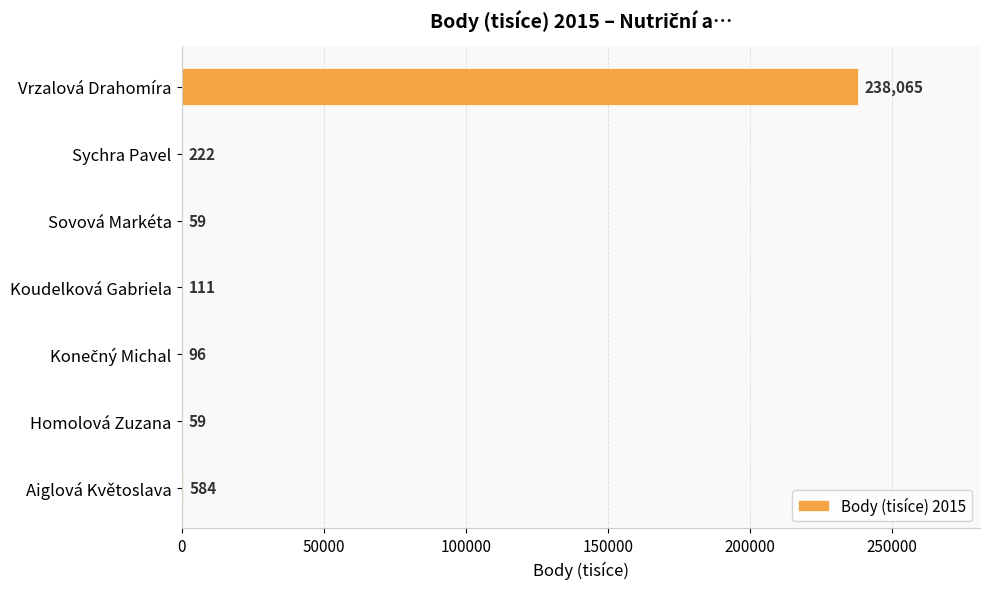

Which category has the highest value across all series?

Vrzalová Drahomíra